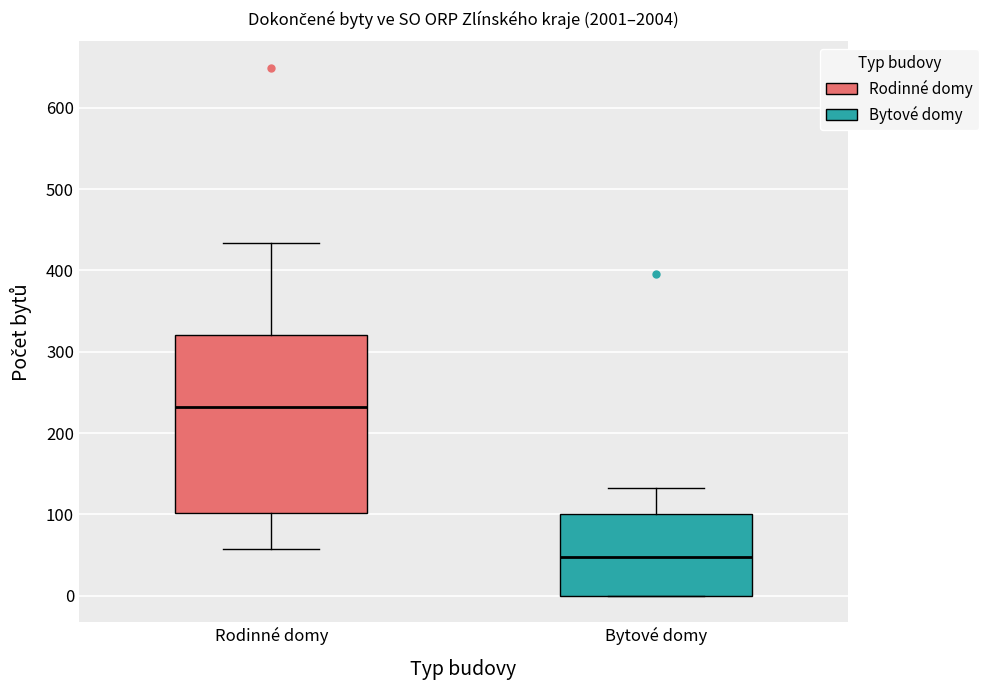

Reading left to right, transcribe this box plot: for each box, give where its median line is, the range the box spans, and where its two whiskers end, as read against the y-axis. The values are not printed on the chart, so give them approximately, as read against the axis.

Rodinné domy: median 230, box 100 to 320, whiskers 60 to 430
Bytové domy: median 50, box 0 to 100, whiskers 0 to 130